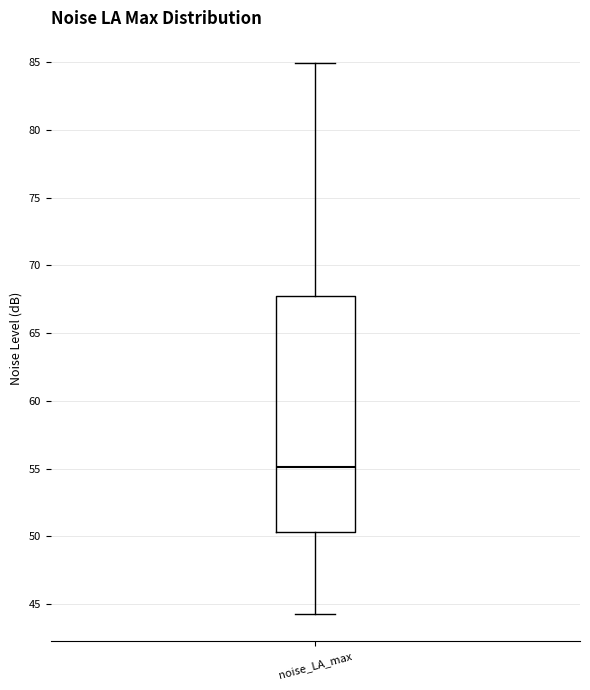

Transcribe this box plot: give where the median line is, the range the box spans, and where the two whiskers end, as read against the y-axis. The values are not printed on the chart, so give them approximately, as read against the axis.

median 55.0, box 50.5 to 67.5, whiskers 44.5 to 85.0